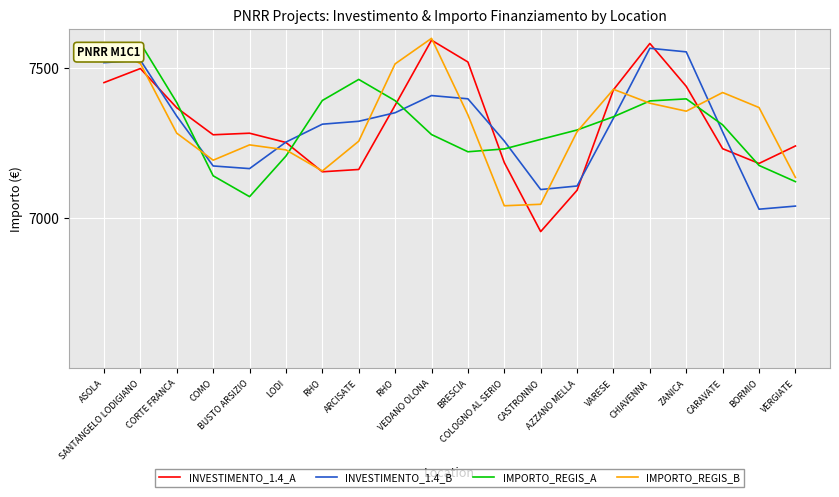

What are all the series names shown in the legend?

INVESTIMENTO_1.4_A, INVESTIMENTO_1.4_B, IMPORTO_REGIS_A, IMPORTO_REGIS_B